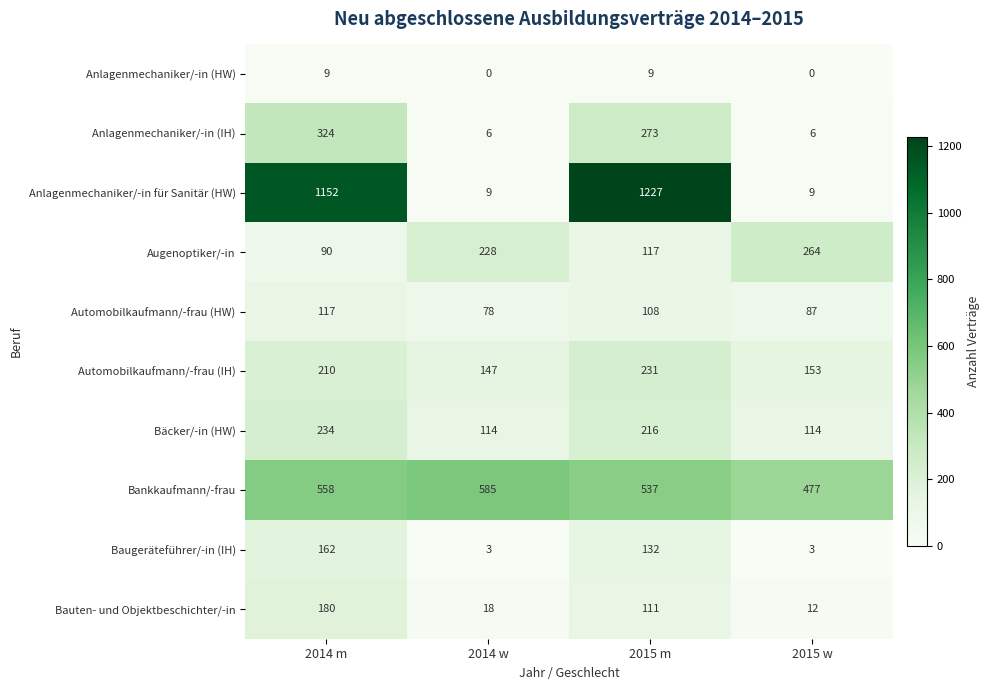

Read the Augenoptiker/-in value at 2015 m, to the nearest 50.

100